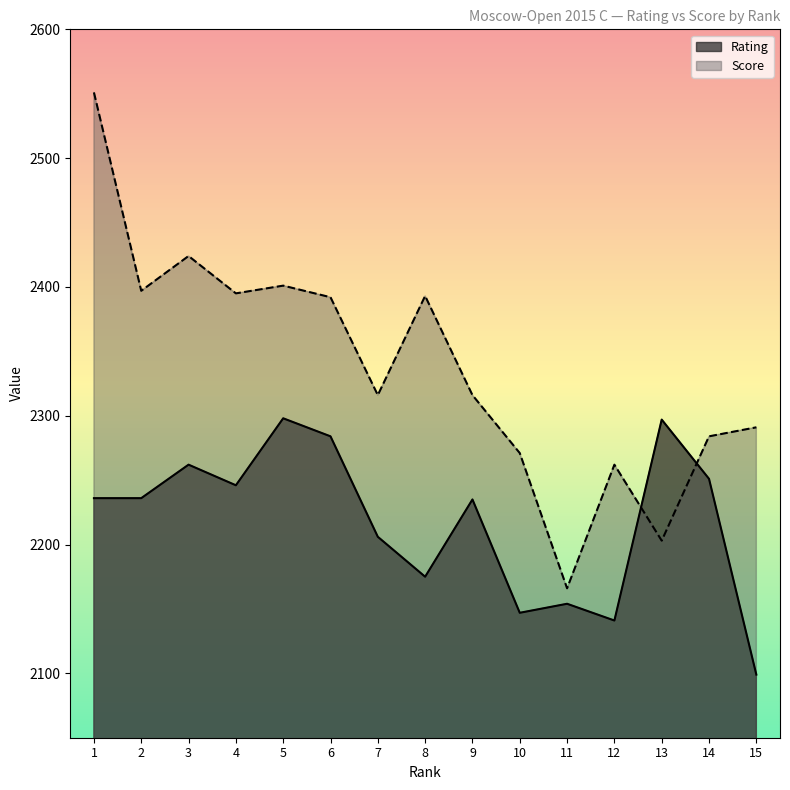

True or false: Rating has a value of 3516 at 14.

False